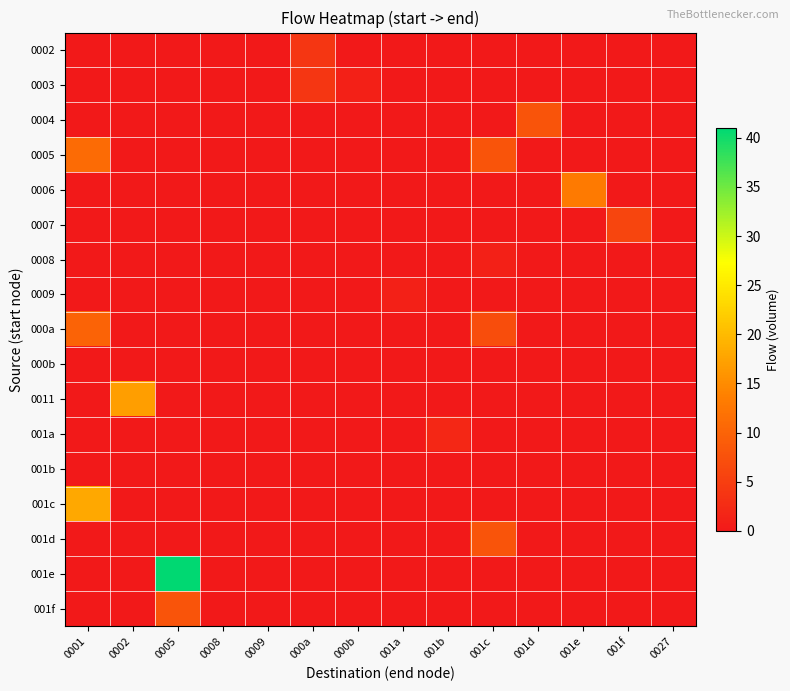

List the series in order of their peak value, highest first.

001e, 001c, 0011, 0006, 0005, 000a, 0004, 001d, 001f, 0007, 0002, 0003, 001a, 0008, 0009, 000b, 001b